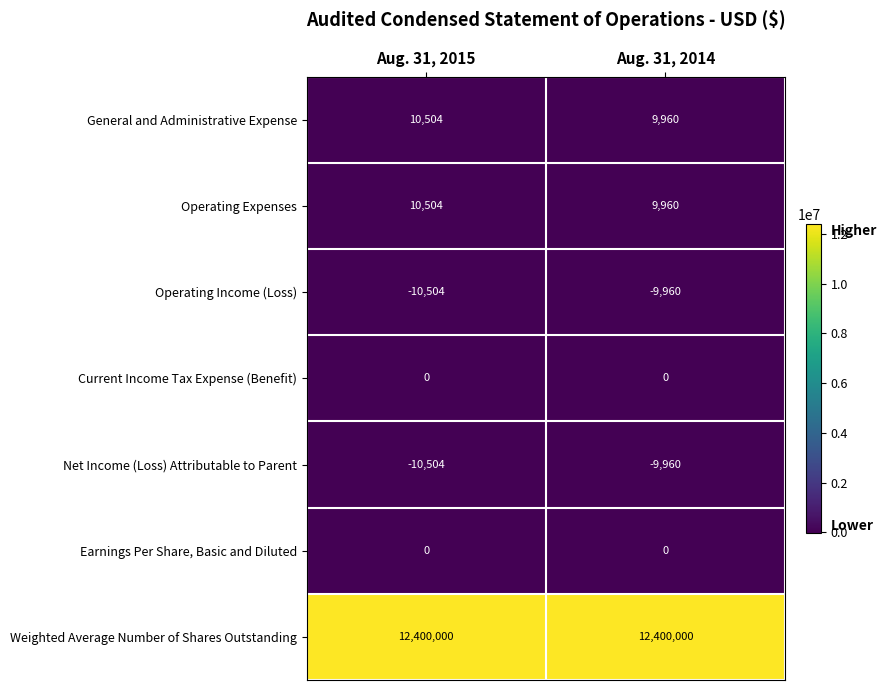

What is the difference between the highest and lowest values at Aug. 31, 2015?

12410504